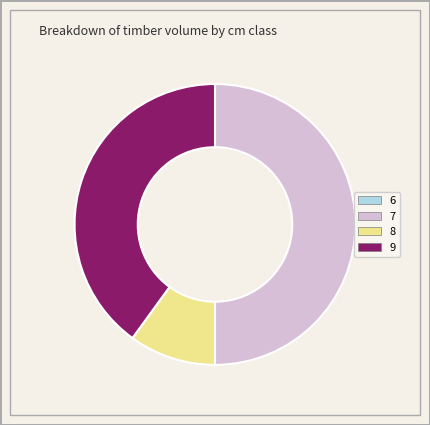

Does 9 account for over 50% of the chart?

No